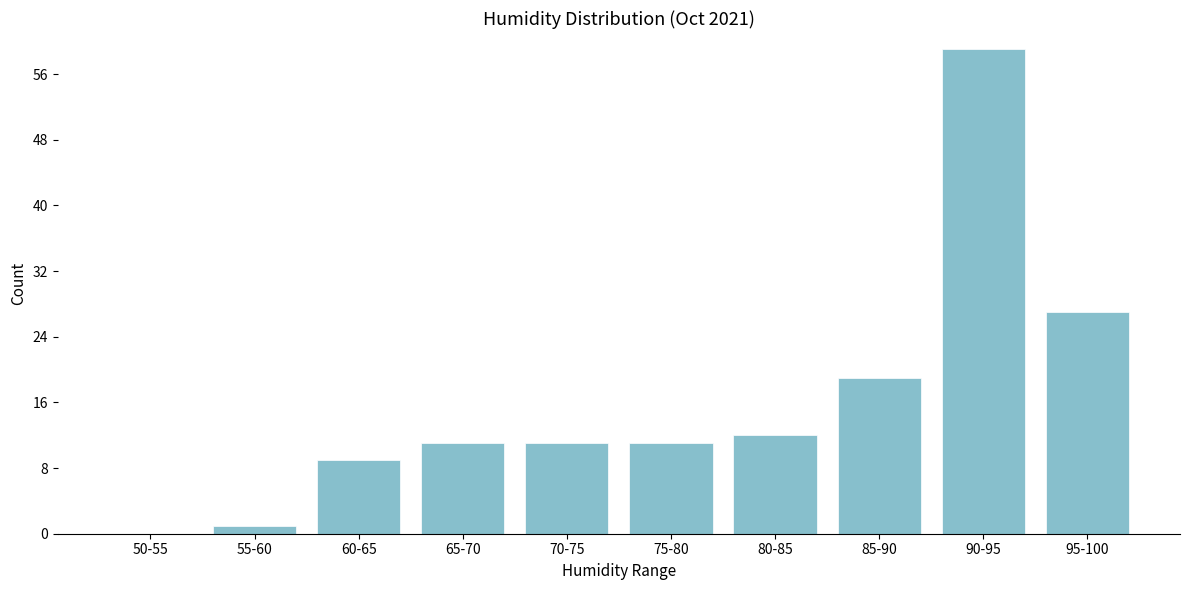

Reading left to right, extract all data points from this chart.

50-55=0	55-60=1	60-65=9	65-70=11	70-75=11	75-80=11	80-85=12	85-90=19	90-95=59	95-100=27